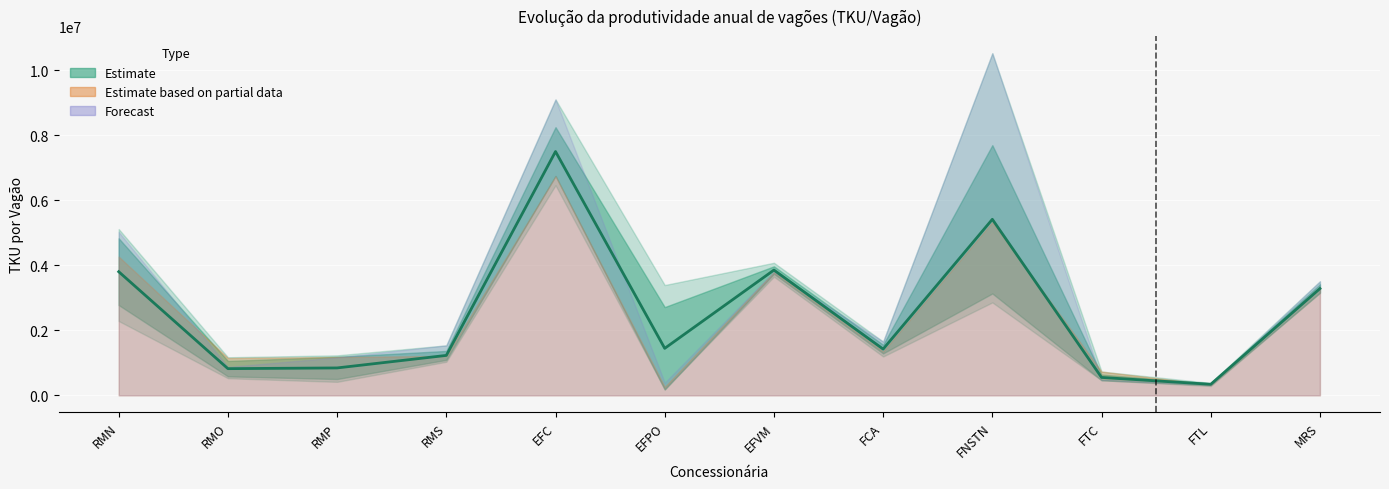

What is the minimum value shown in the chart?

338840.7